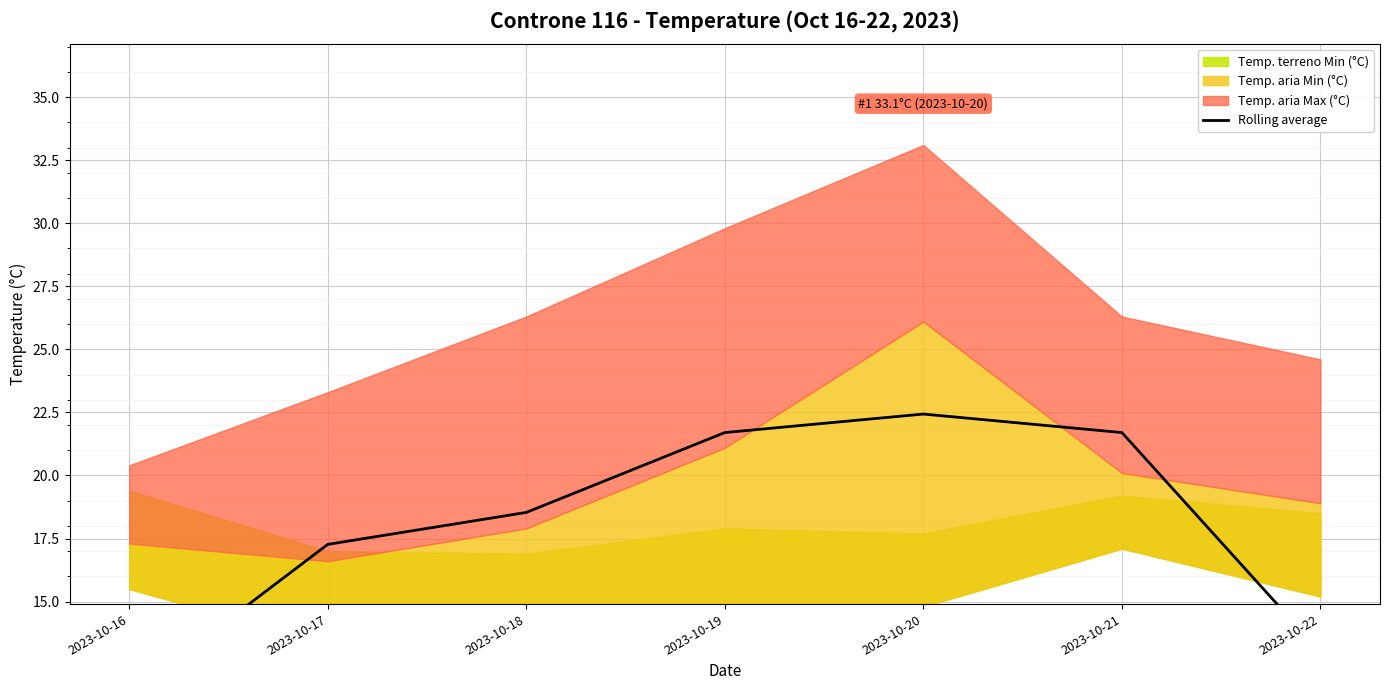

What is the change in value from 2023-10-16 to 2023-10-21?

+10.4